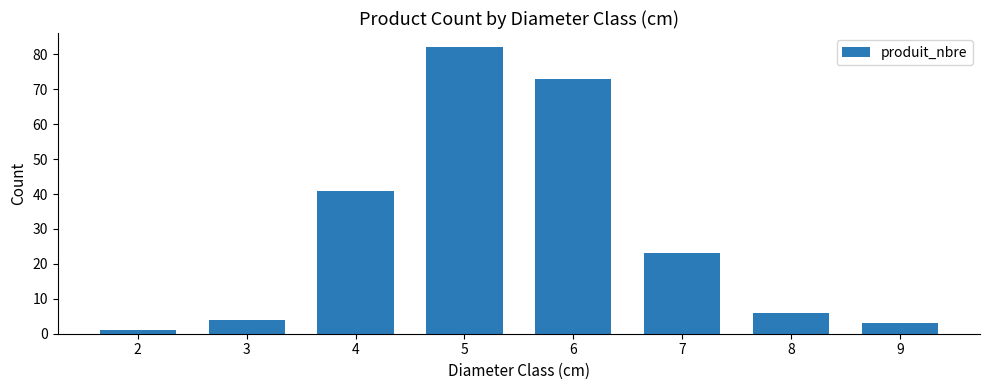

How many data points does each series have?

8